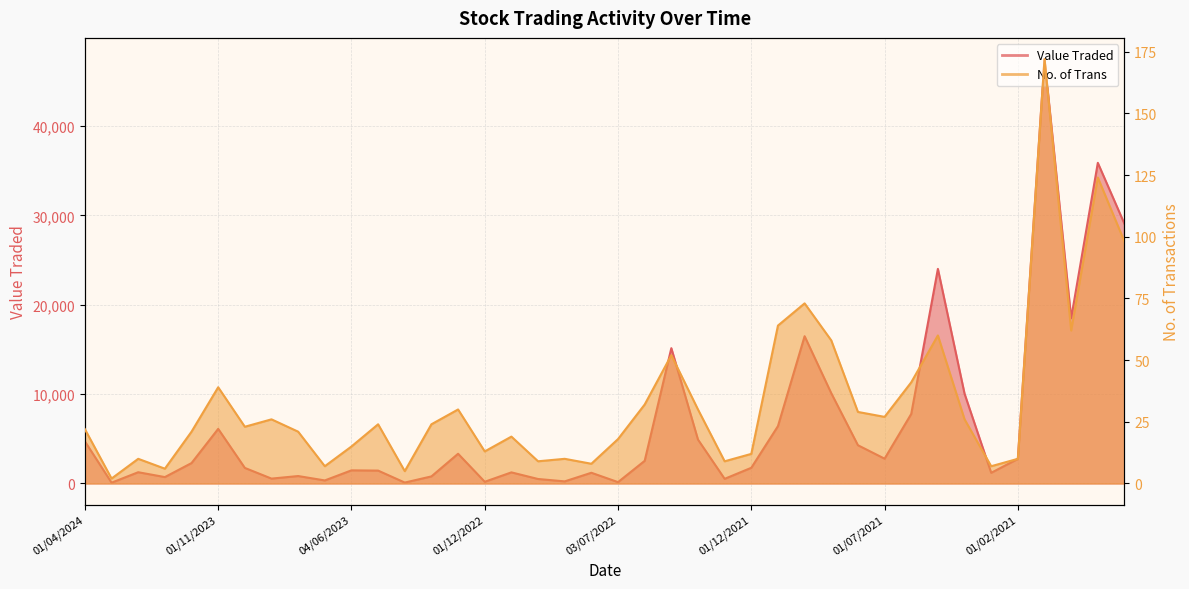

The No. of Trans series shows 15 at 04/06/2023. True or false?

True